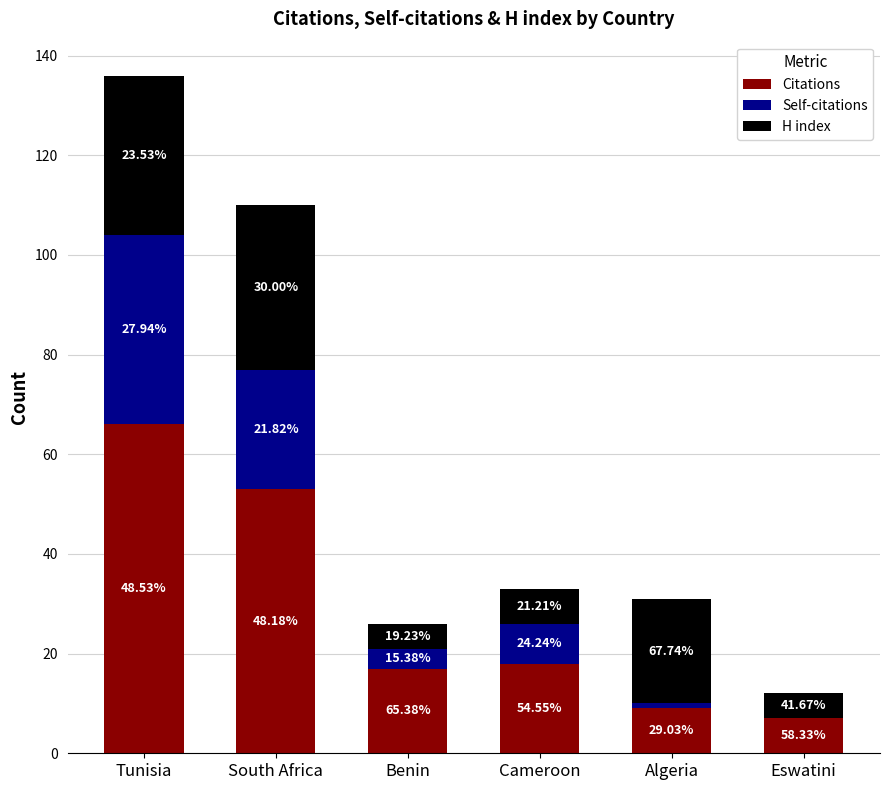

What is the sum of all H index values?

103